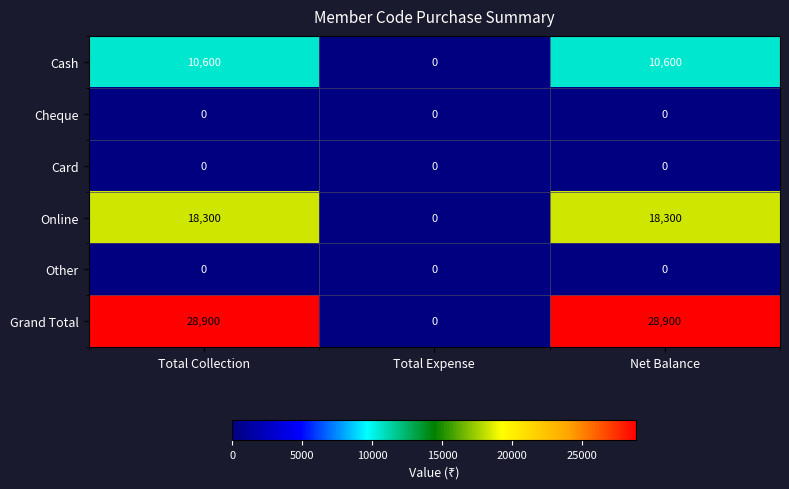

How many series are shown in this chart?

6